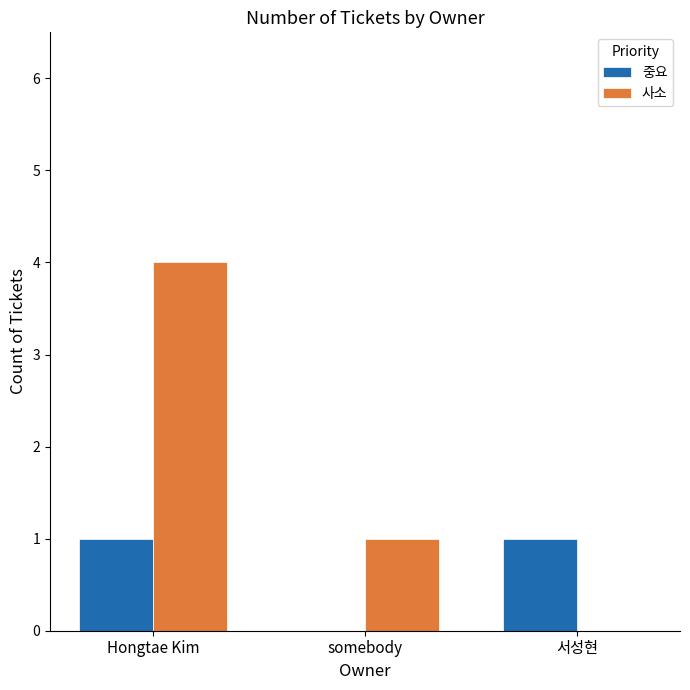

Reading left to right, extract all data points from this chart.

중요: Hongtae Kim=1	somebody=0	서성현=1
사소: Hongtae Kim=4	somebody=1	서성현=0